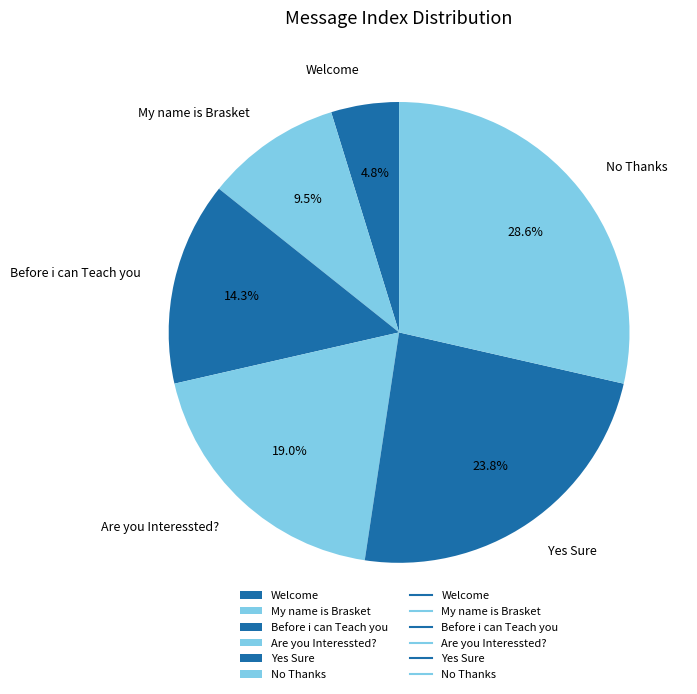

Does any single category account for the majority?

No